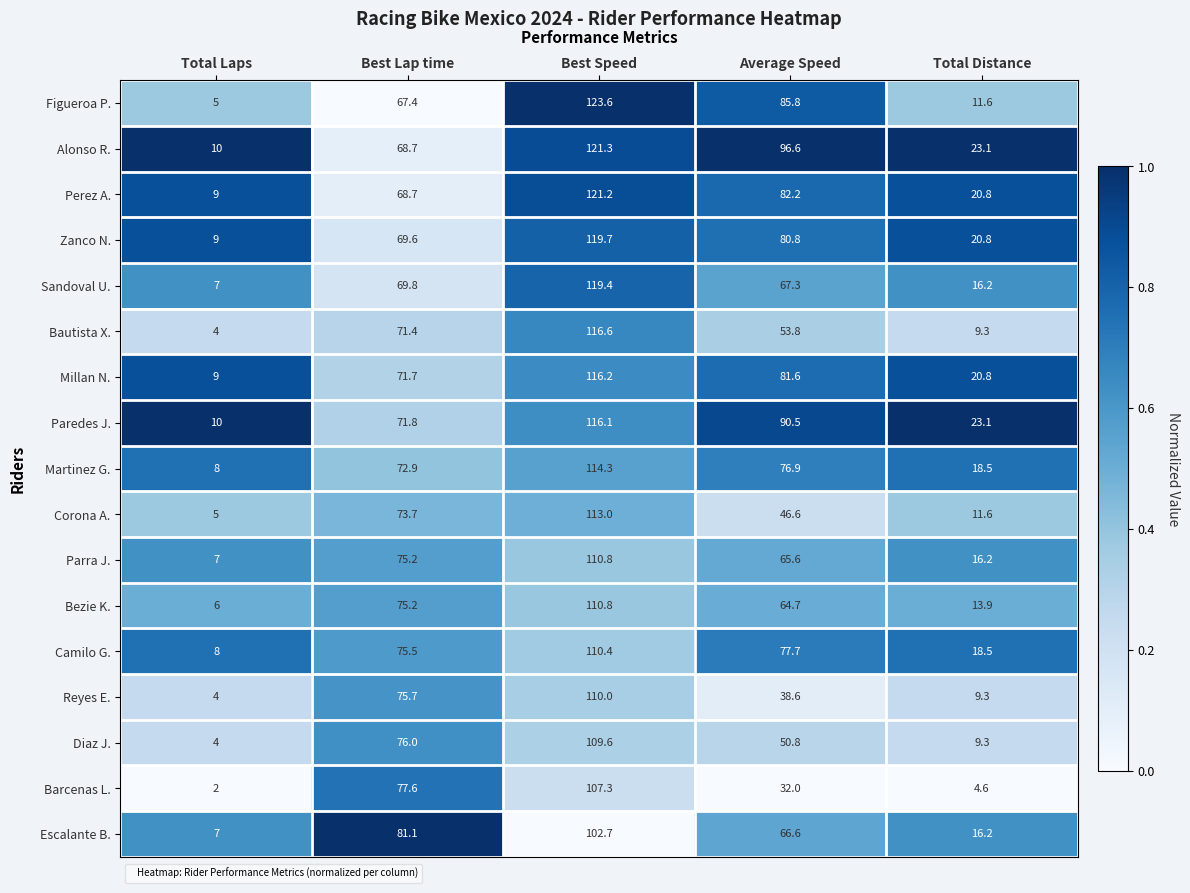

At which category does the chart reach its peak across all series?

Best Speed